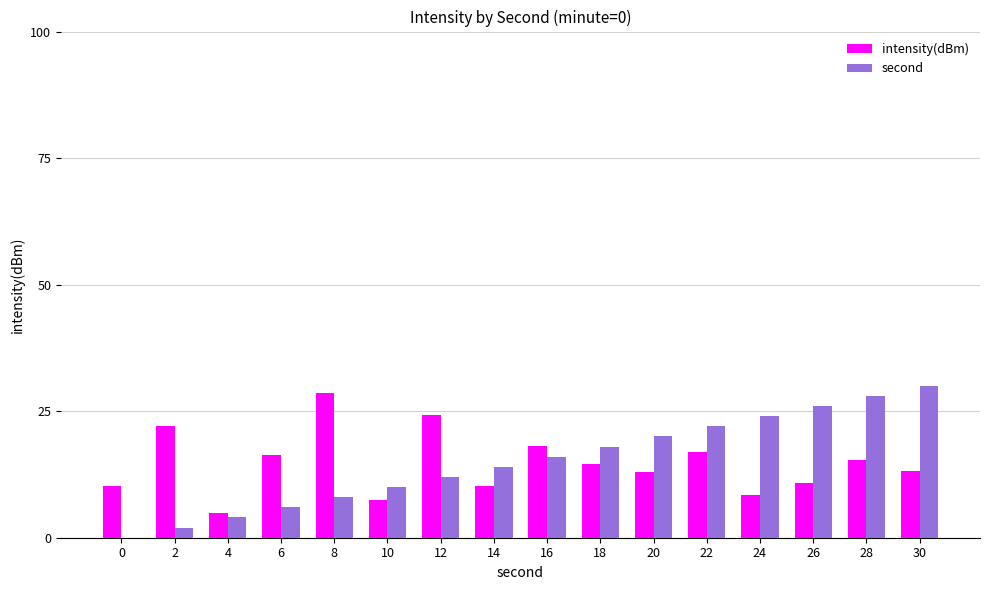

What is the sum of all second values?

240.0